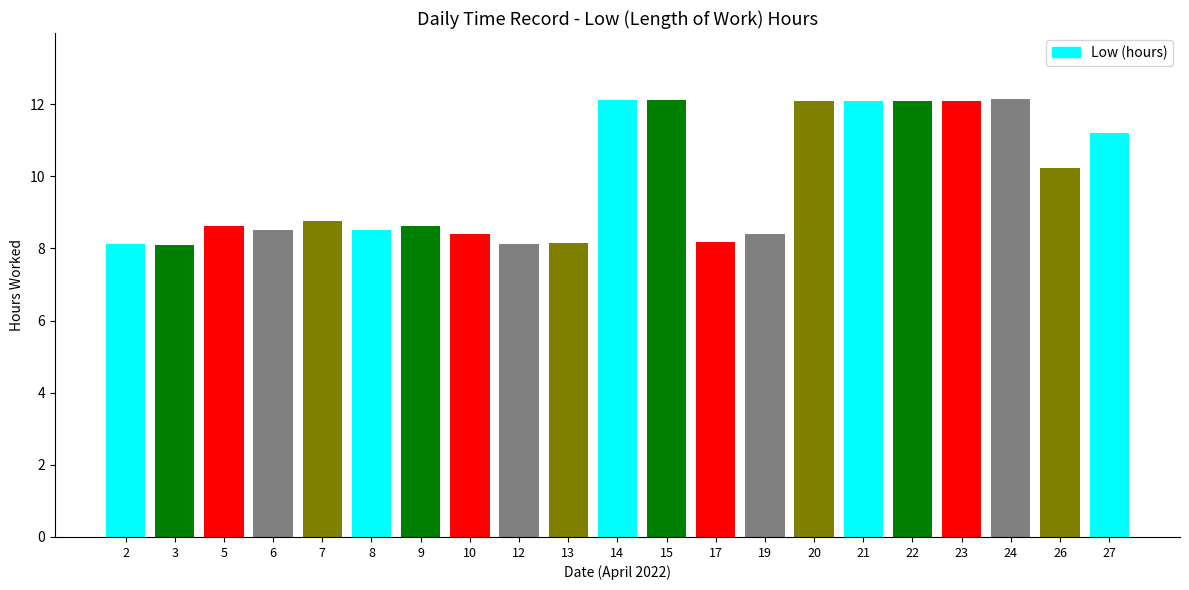

True or false: the data shows 13.2 at 12.

False